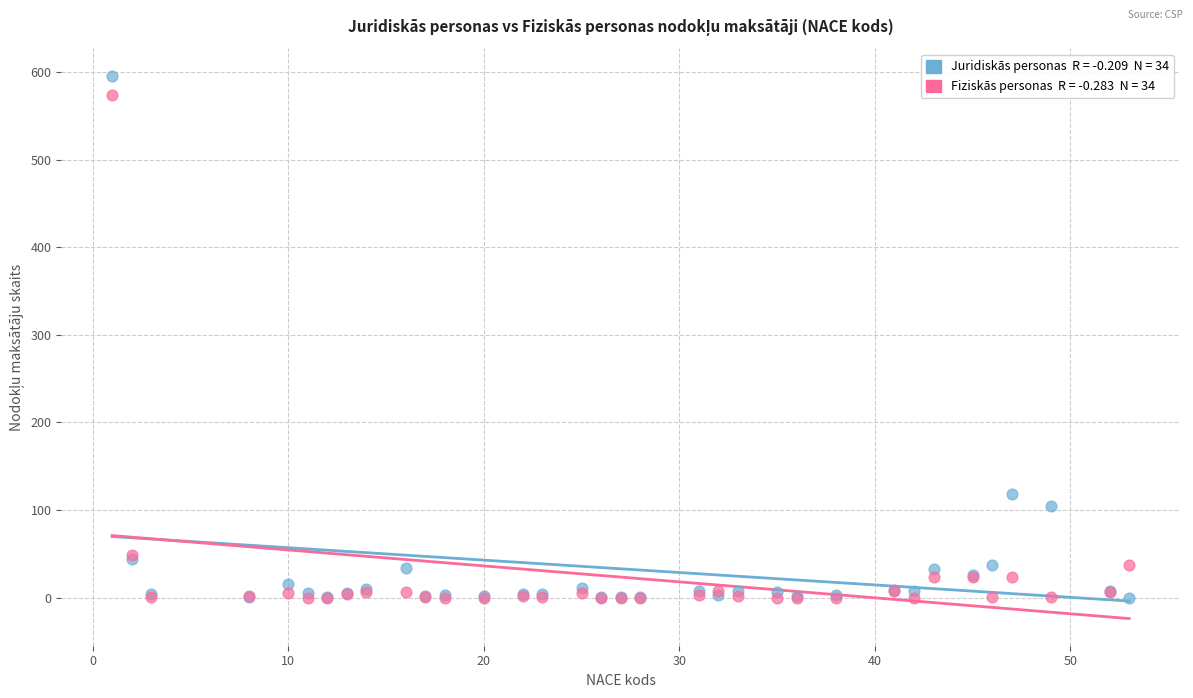

Across all series, what Y value is closest to 298?

118